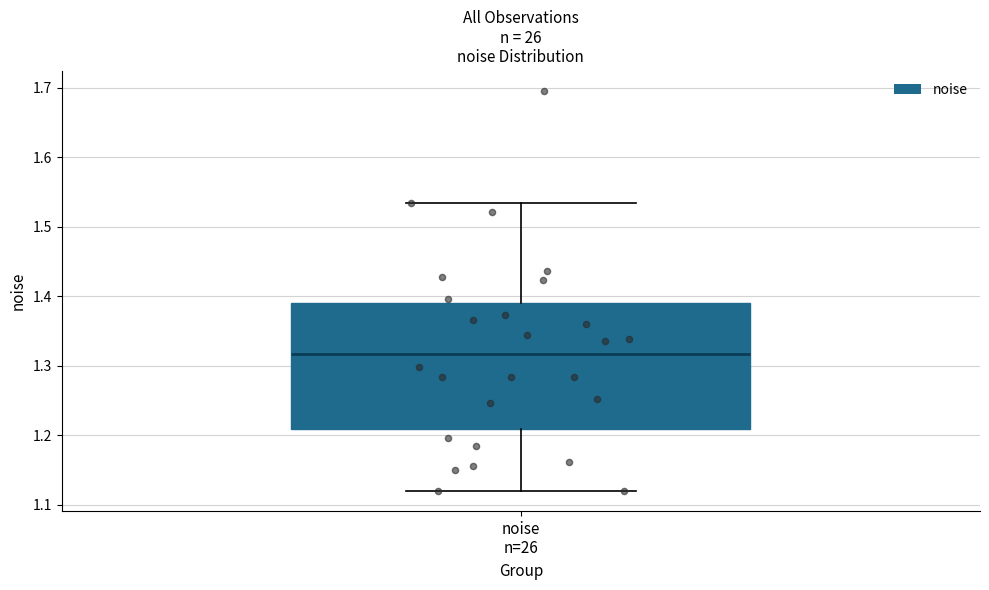

Transcribe this box plot: give where the median line is, the range the box spans, and where the two whiskers end, as read against the y-axis. The values are not printed on the chart, so give them approximately, as read against the axis.

median 1.32, box 1.21 to 1.39, whiskers 1.12 to 1.53